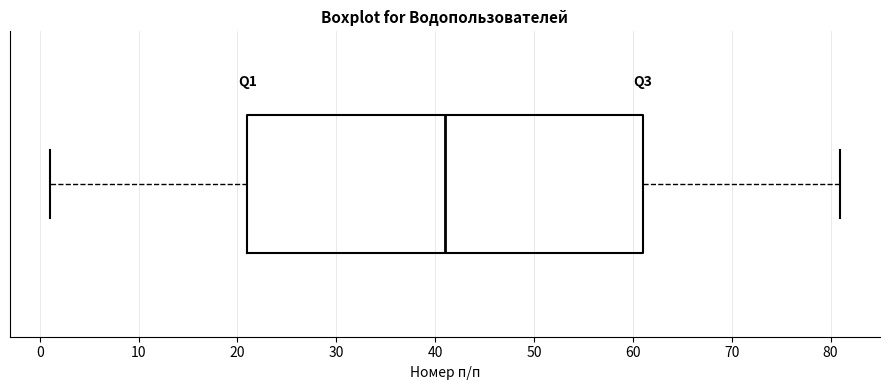

Transcribe this box plot: give where the median line is, the range the box spans, and where the two whiskers end, as read against the x-axis. The values are not printed on the chart, so give them approximately, as read against the axis.

median 41, box 21 to 61, whiskers 1 to 81